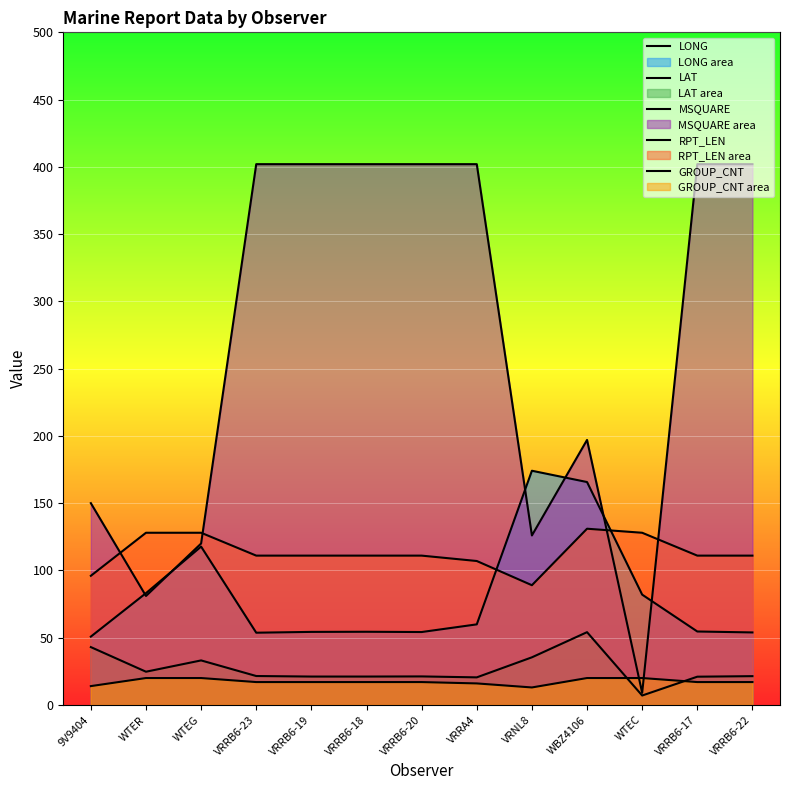

How many lines are shown in the chart?

5